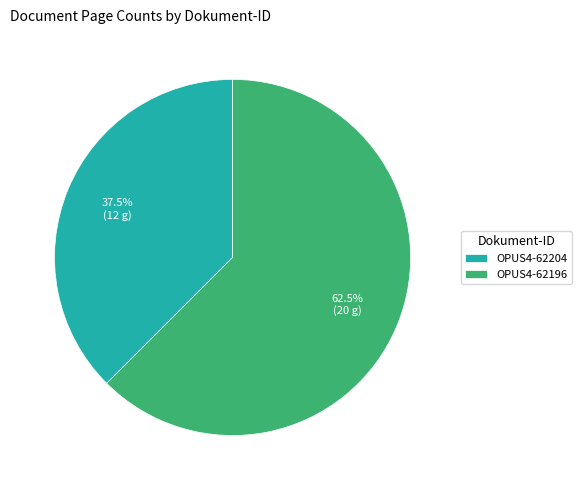

How many segments does this pie chart have?

2